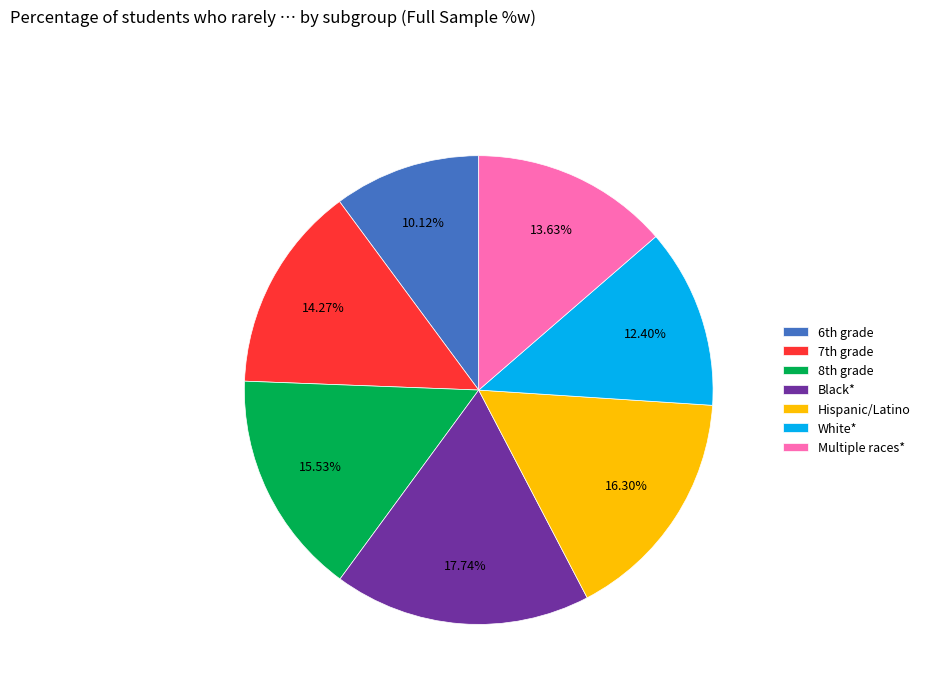

The White* slice represents 12% of the pie. True or false?

True